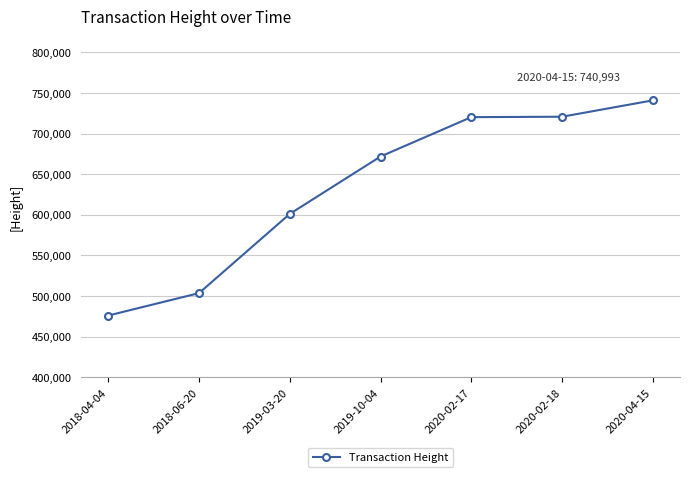

What position from the left is 2019-10-04?

4